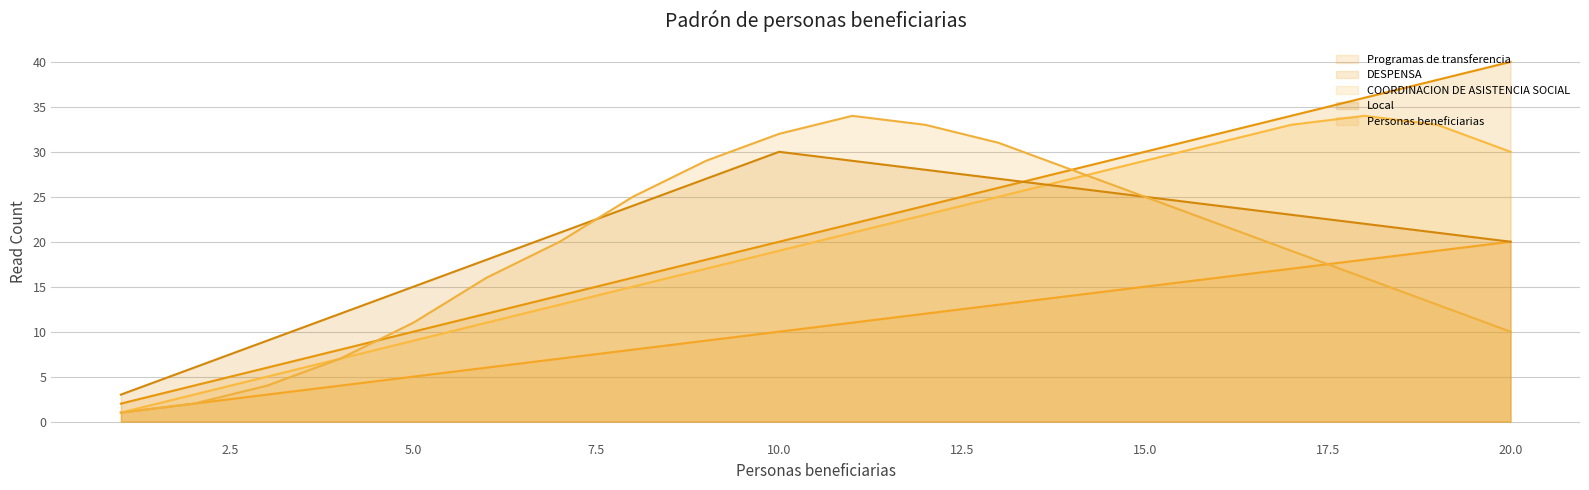

Reading left to right, extract all data points from this chart.

Programas de transferencia: 1	2	3	4	5	6	7	8	9	10	11	12	13	14	15	16	17	18	19	20
DESPENSA: 2	4	6	8	10	12	14	16	18	20	22	24	26	28	30	32	34	36	38	40
COORDINACION DE ASISTENCIA SOCIAL: 1	3	5	7	9	11	13	15	17	19	21	23	25	27	29	31	33	34	33	30
Local: 3	6	9	12	15	18	21	24	27	30	29	28	27	26	25	24	23	22	21	20
Personas beneficiarias: 1	2	4	7	11	16	20	25	29	32	34	33	31	28	25	22	19	16	13	10